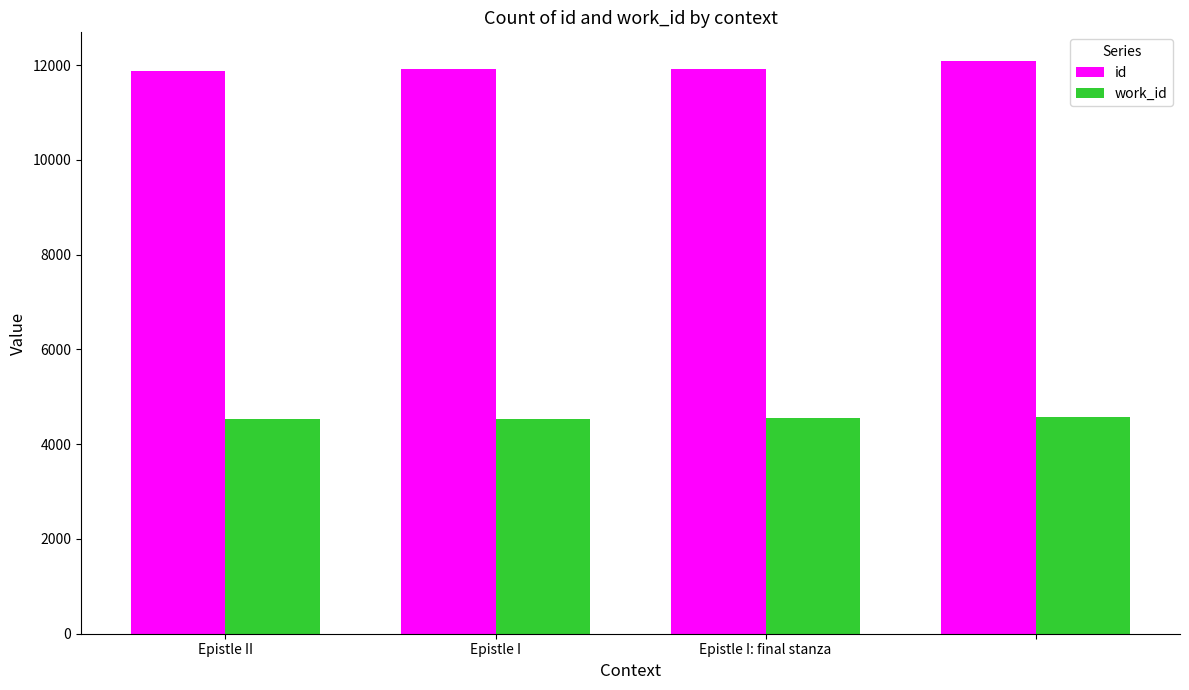

Which series has the largest total across all categories?

id